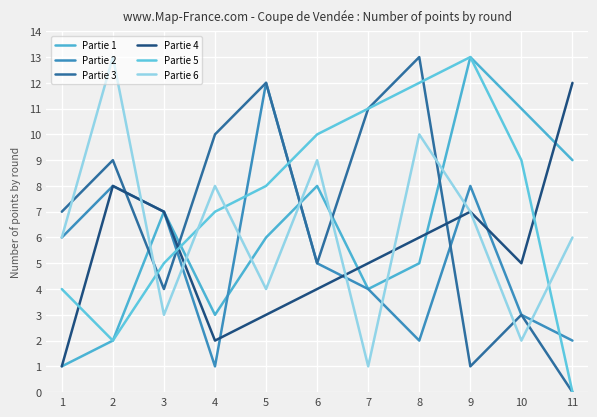

True or false: Partie 3 has a value of 3 at 10.

True